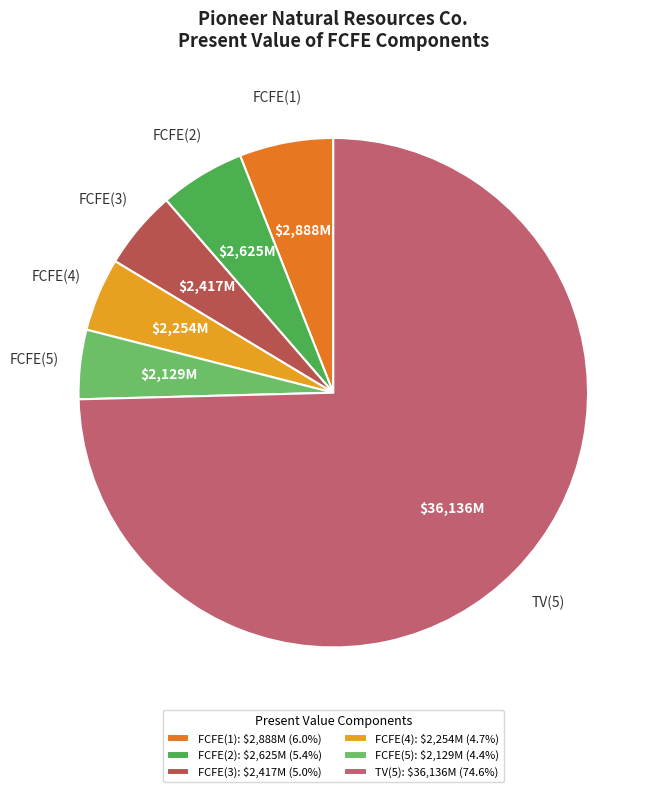

Is there any slice that represents more than half of the pie?

Yes